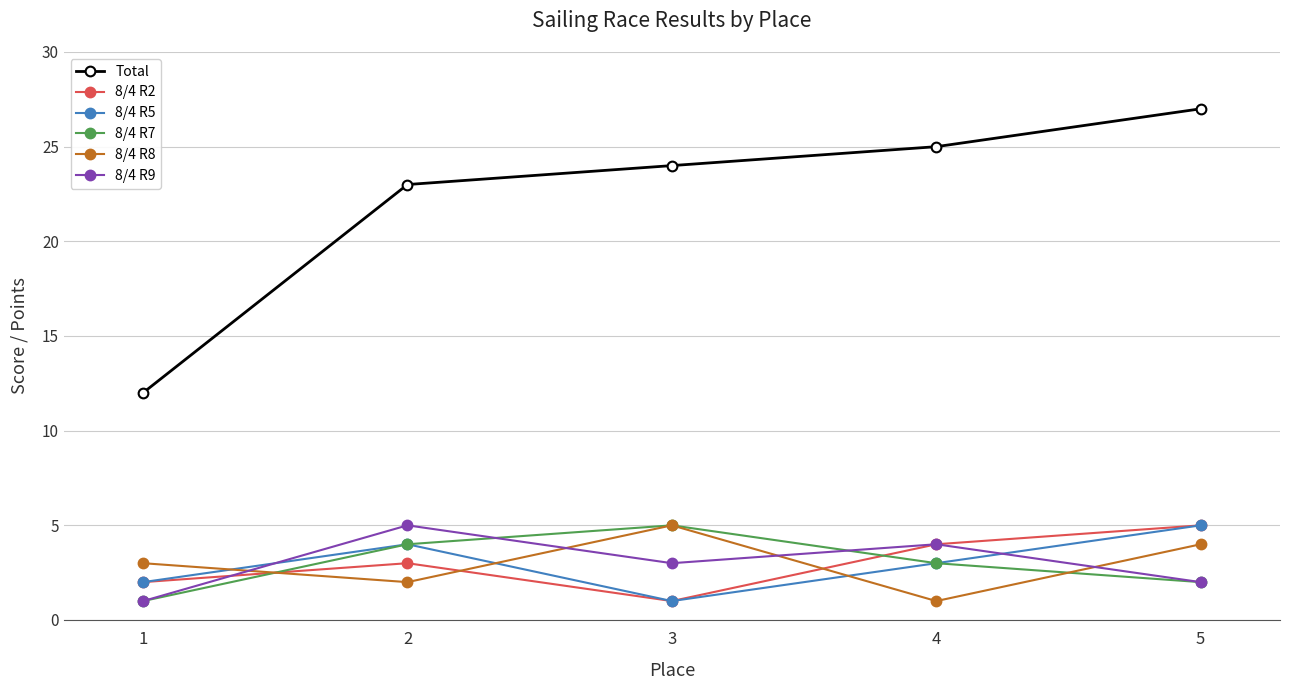

Where is 8/4 R7 nearest to the value 3?

4